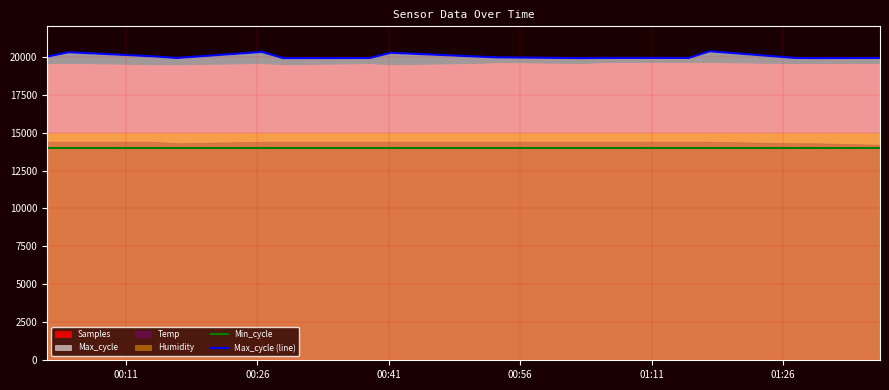

What is the highest value of the Min_cycle series?

14000